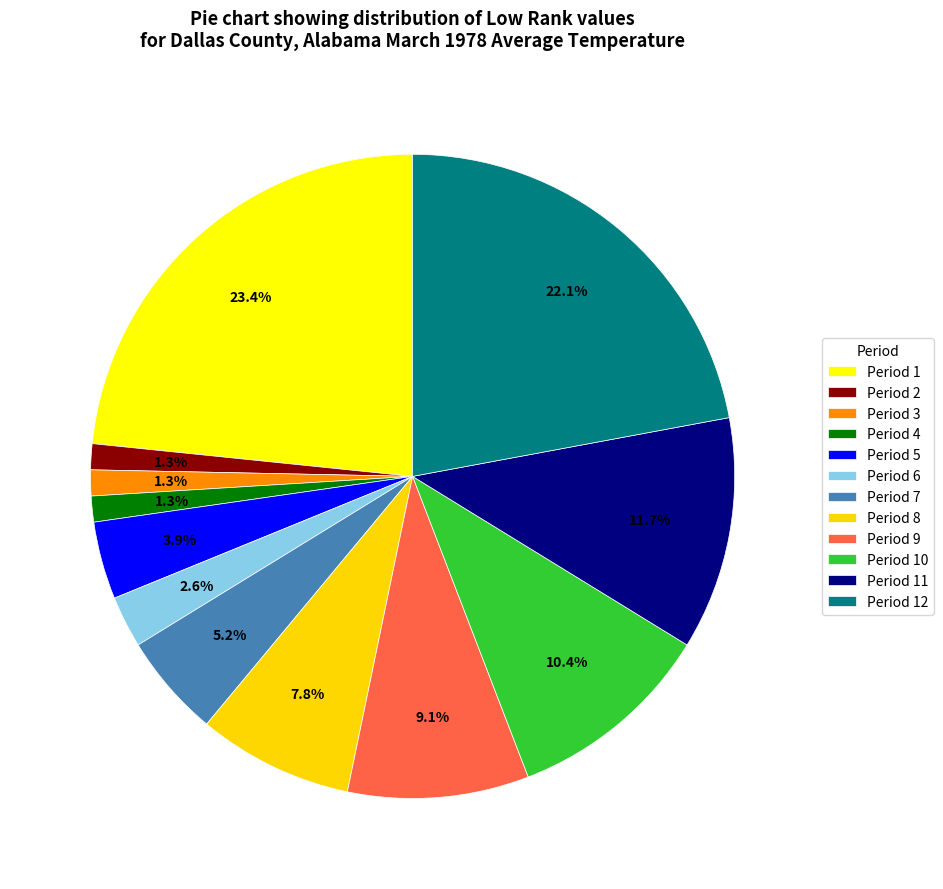

How many segments does this pie chart have?

12